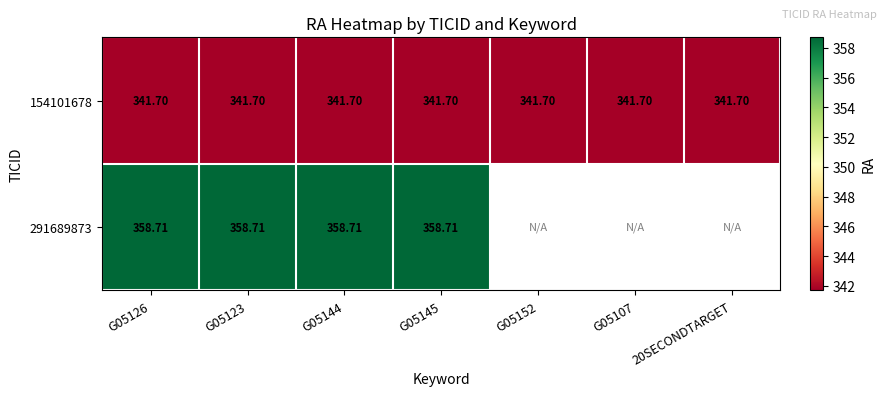

How many data points does each series have?

7